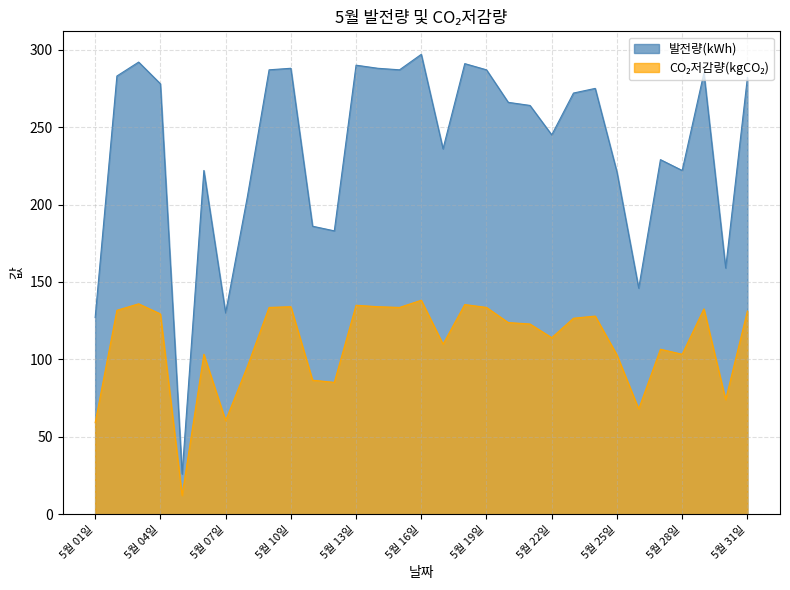

Where is 발전량(kWh) nearest to the value 161?

5월 30일